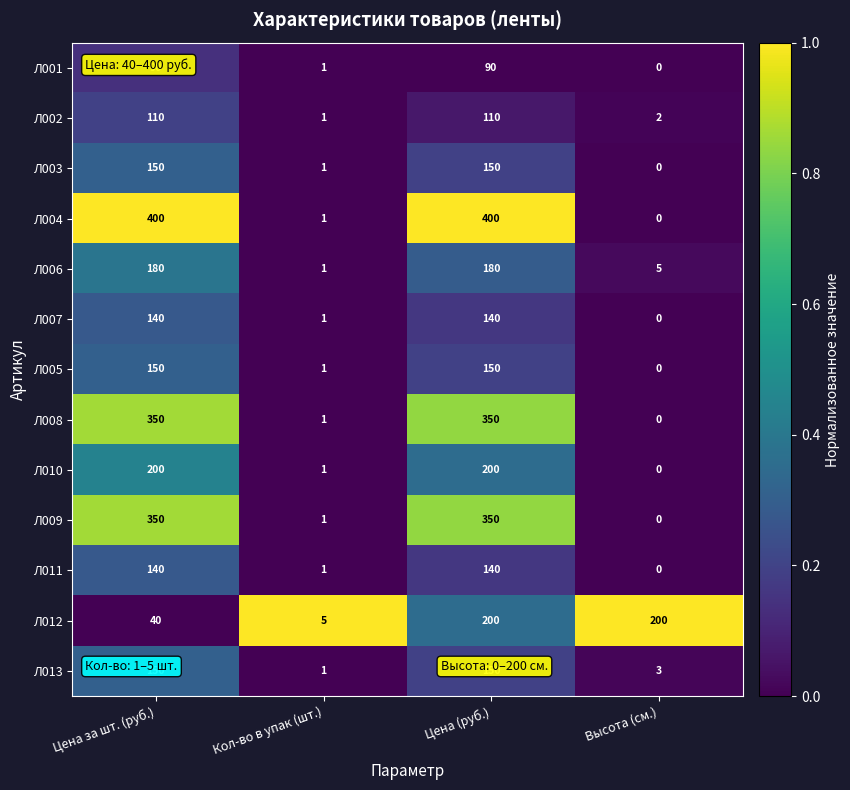

What is the sum of the Л006 values at Цена за шт. (руб.) and Цена (руб.)?

360